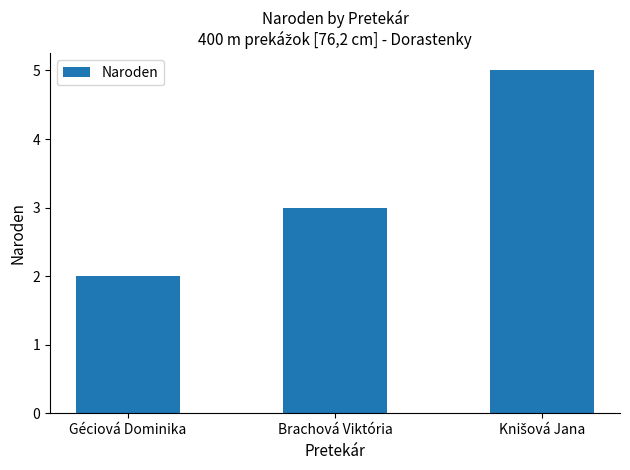

Which category has the lowest value across all series?

Géciová Dominika